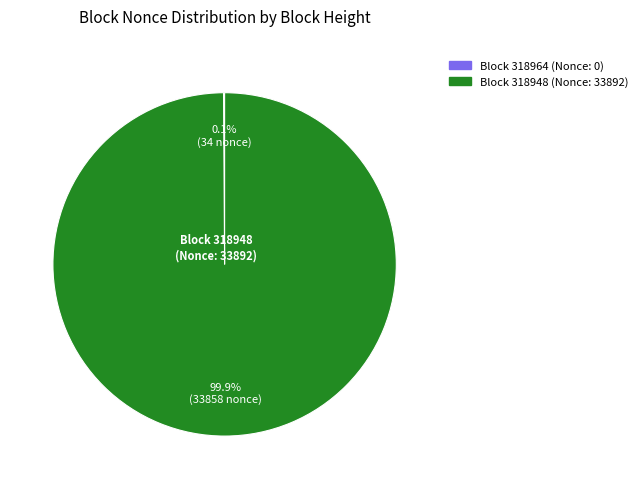

Is there a majority slice in this chart?

Yes